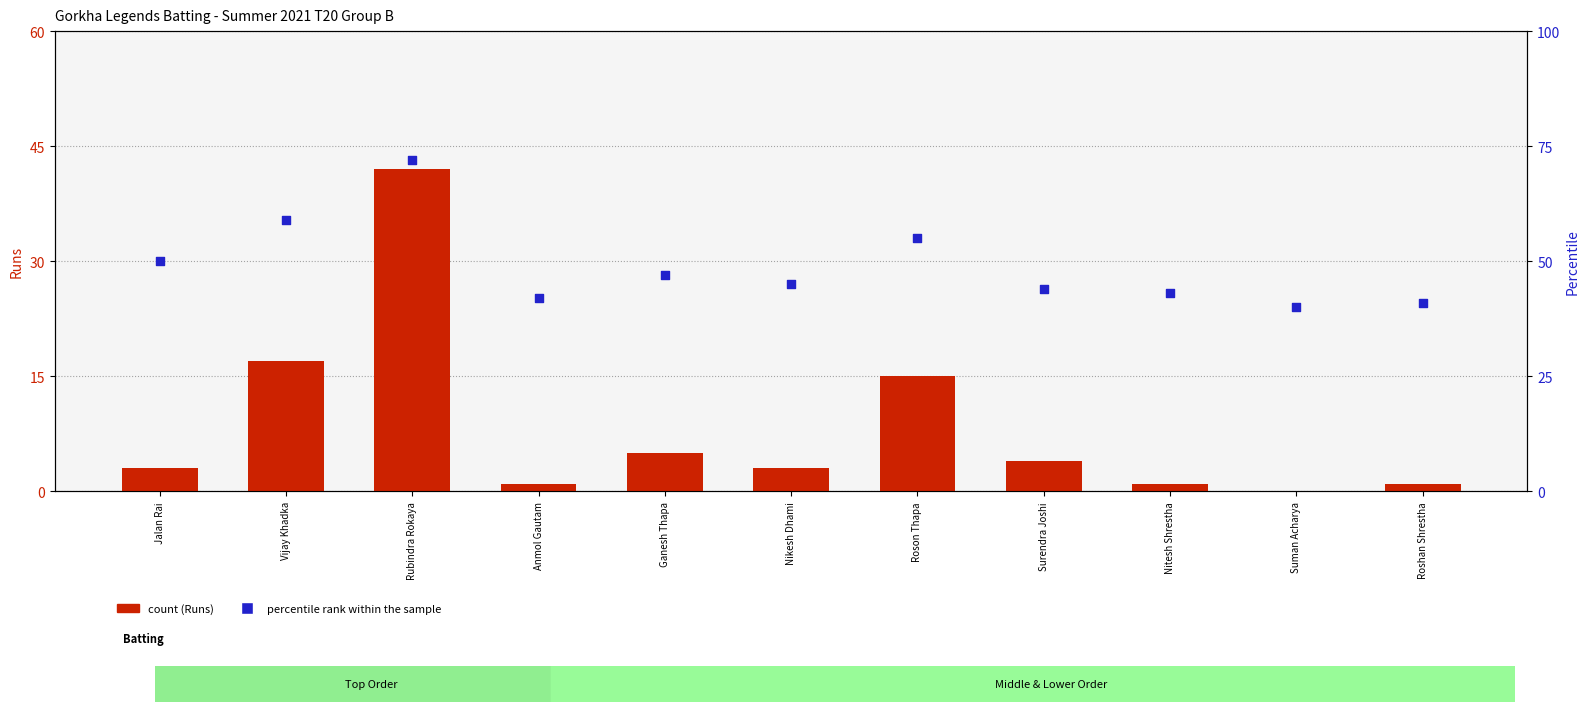

Which series contains the highest Y value?

Percentile rank within the sample